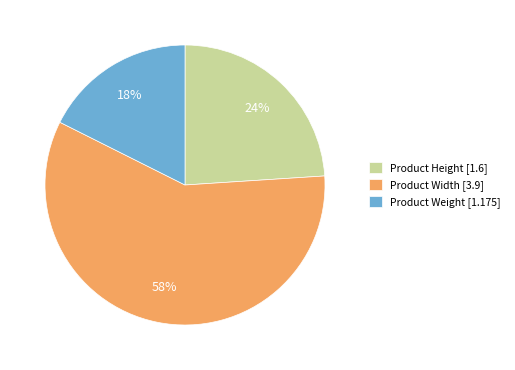

What percentage is the Product Weight slice, to the nearest percent?

18%